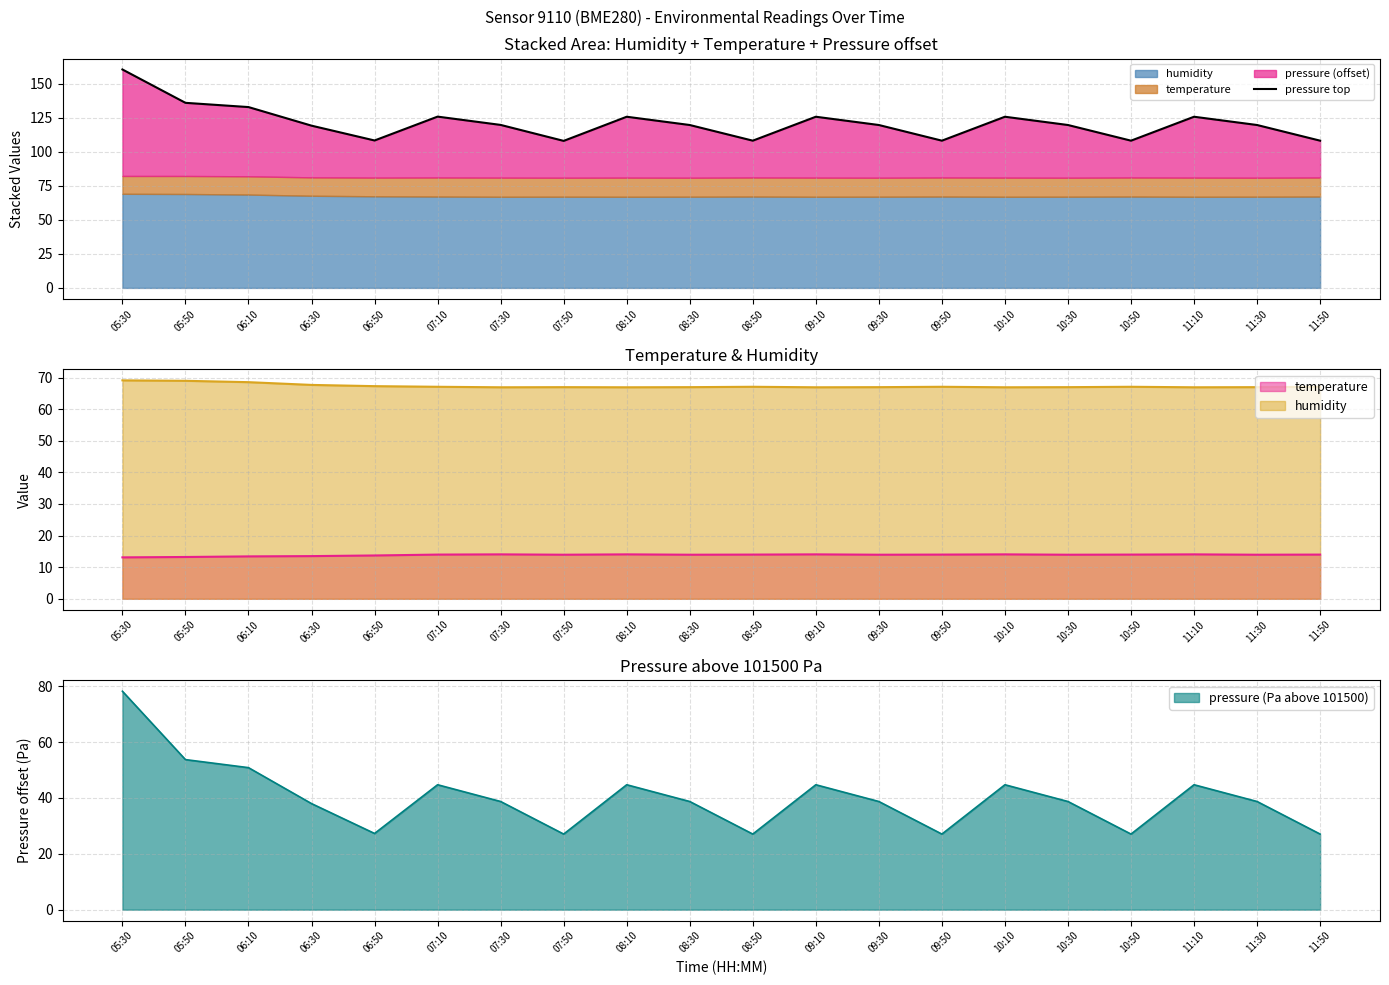

What is the ratio of the value at 06:30 to the value at 09:50?

1.1